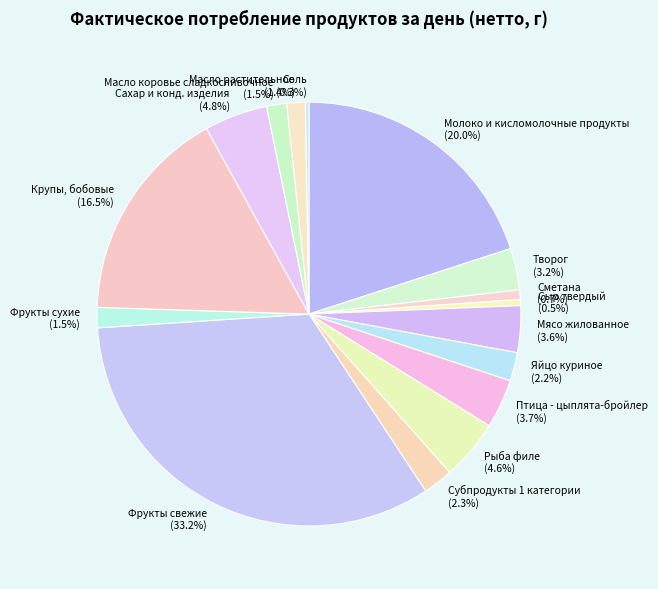

Which slice is the largest?

Фрукты свежие